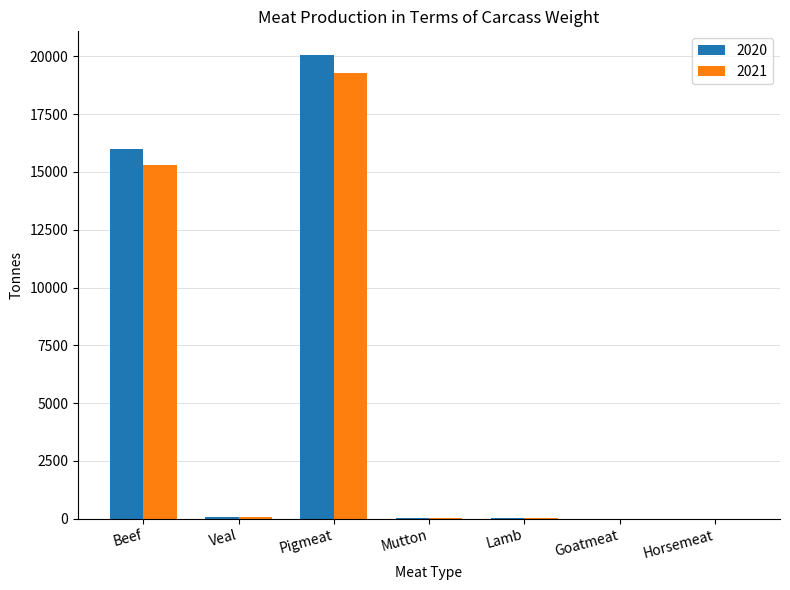

Which series has the largest total across all categories?

2020